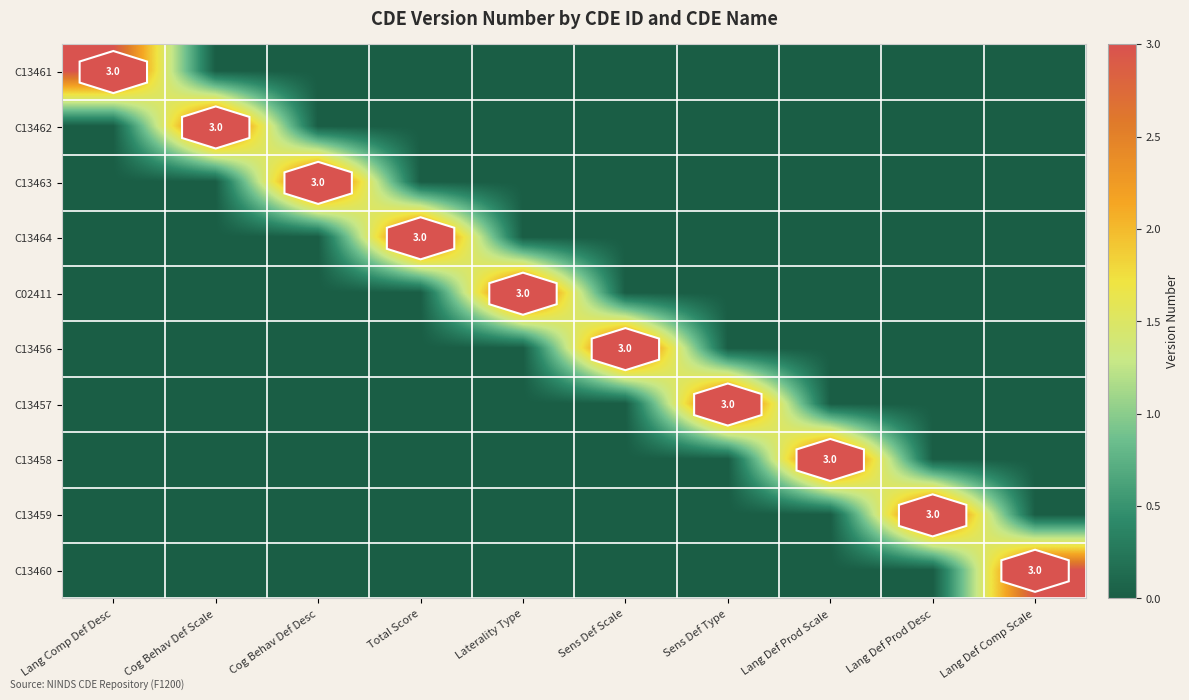

Is it true that C13456 equals 3 at Sens Def Scale?

True